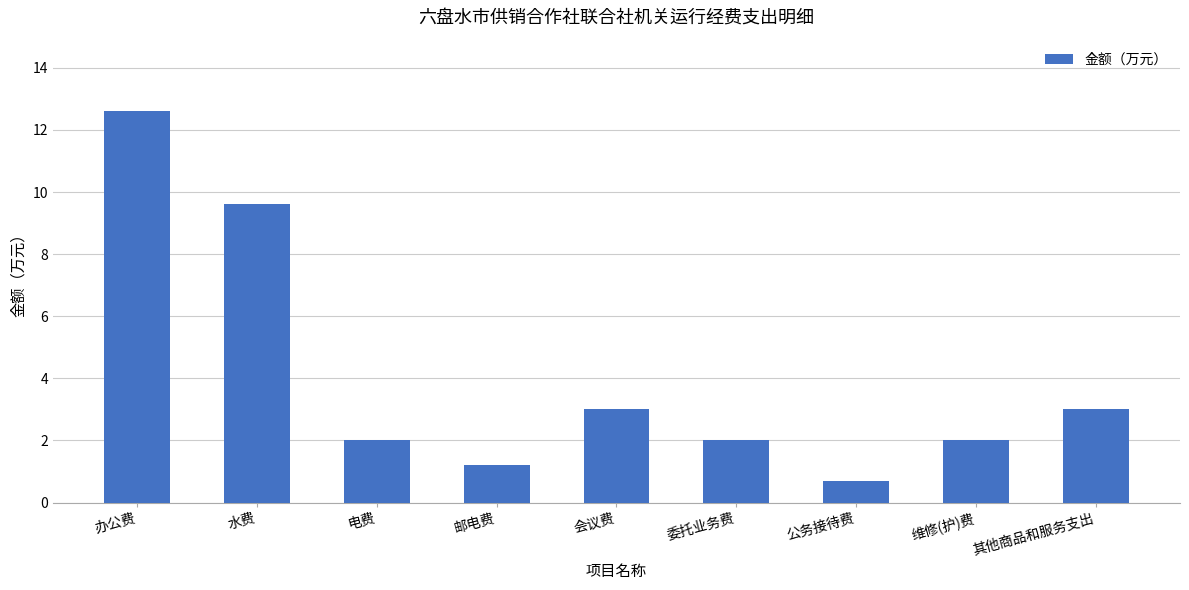

How many data points does each series have?

9